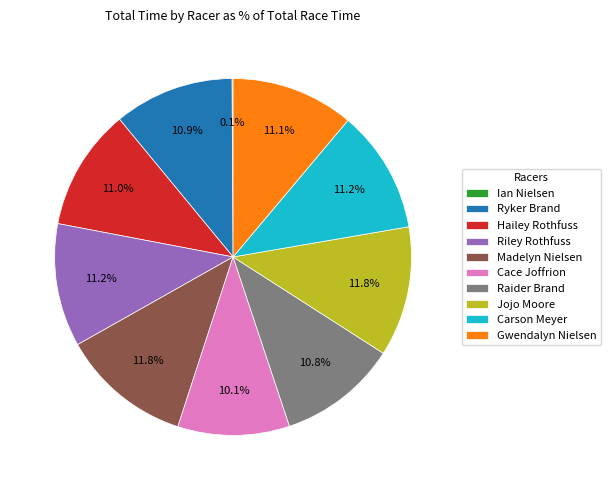

Between Cace Joffrion and Riley Rothfuss, which is larger?

Riley Rothfuss